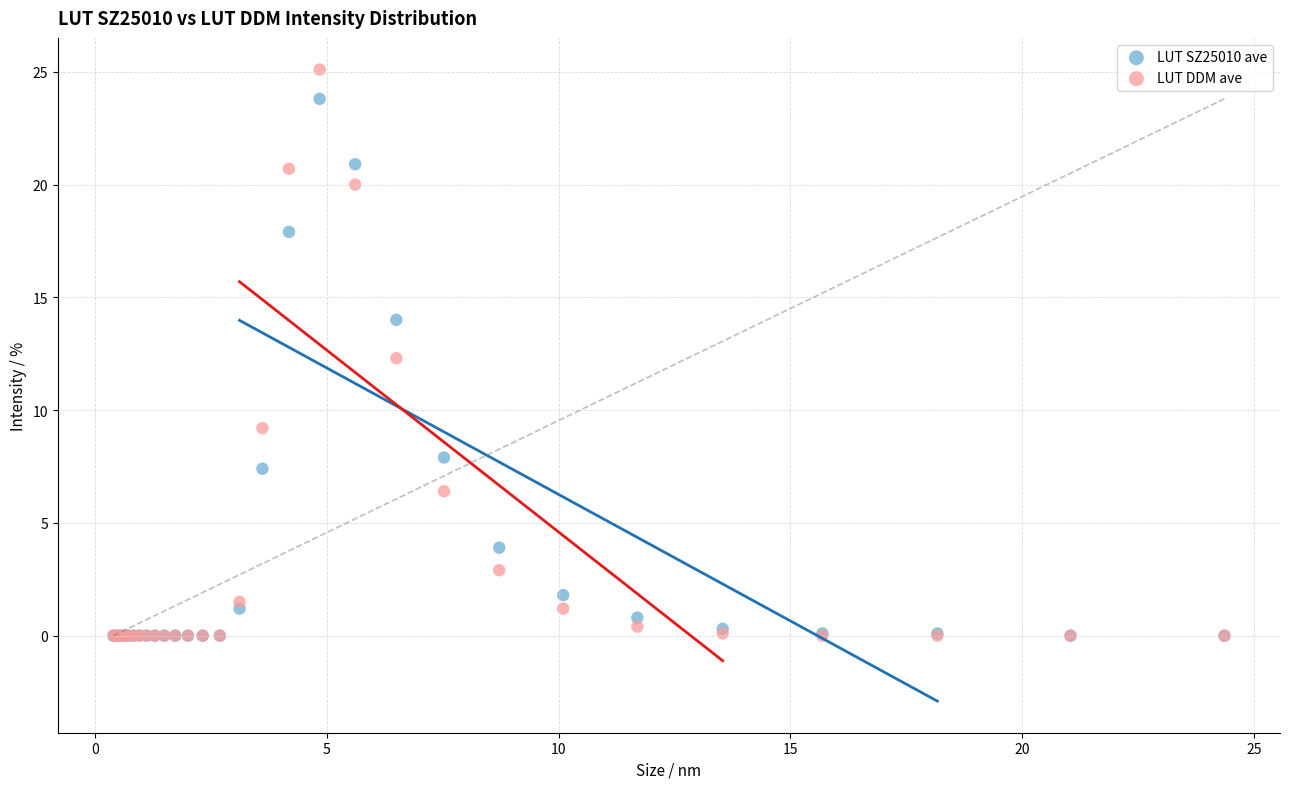

What are all the series names shown in the legend?

LUT SZ25010 ave, LUT DDM ave